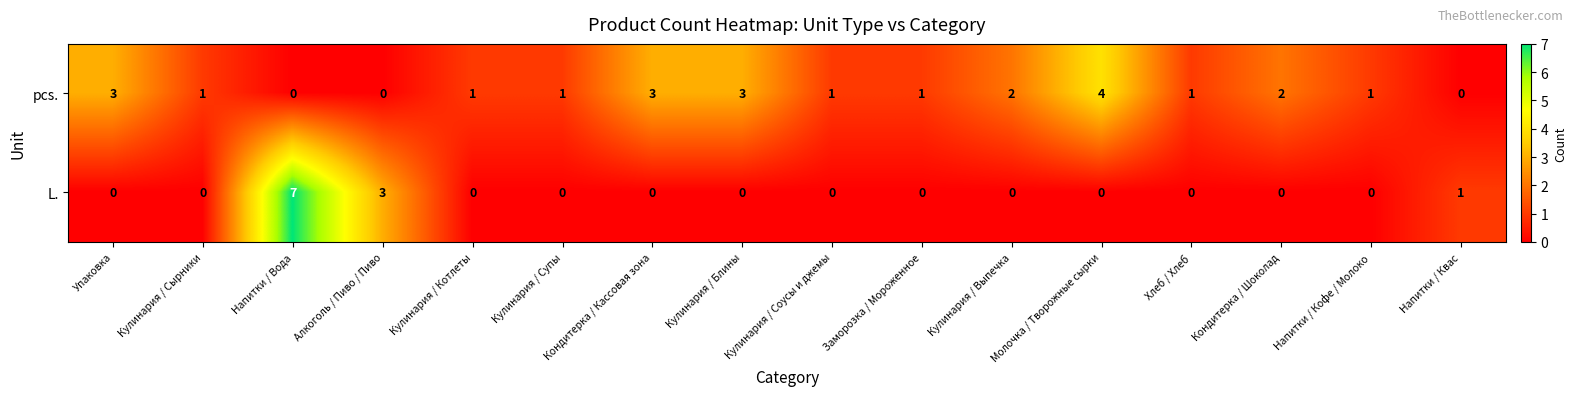

How many data points does each series have?

16